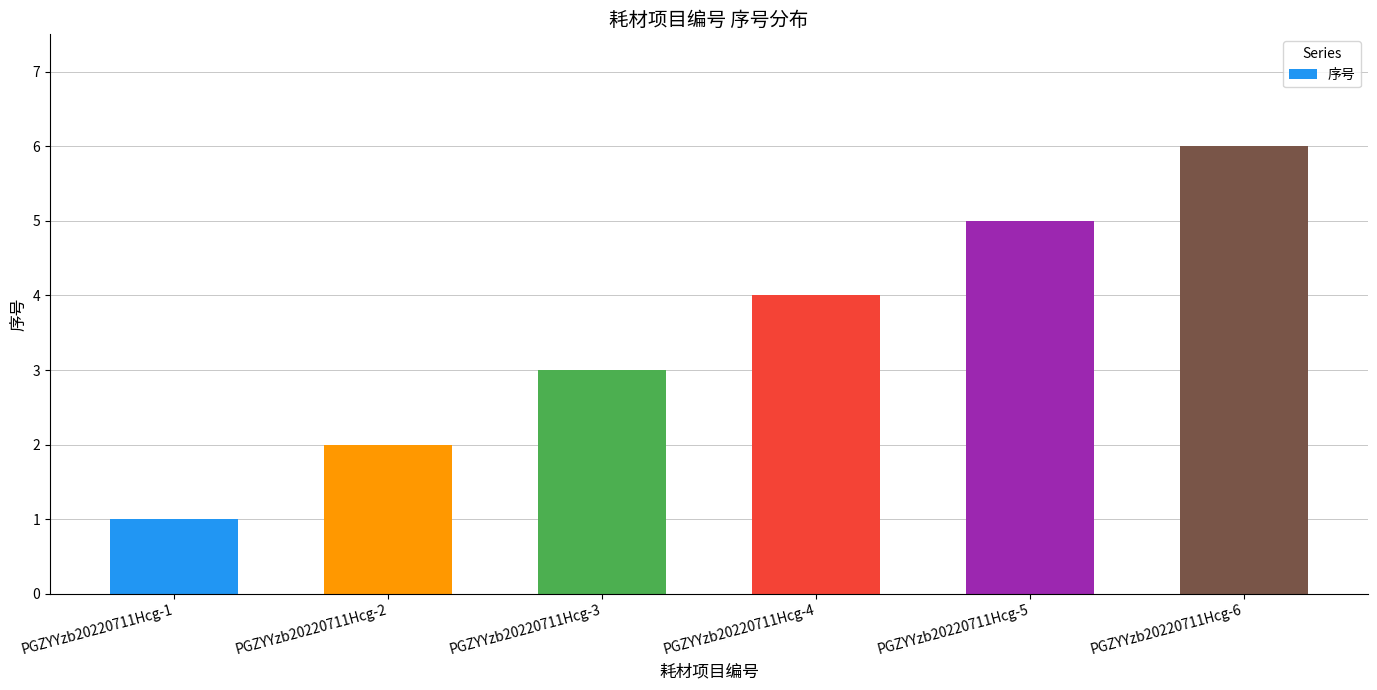

How many data points does each series have?

6